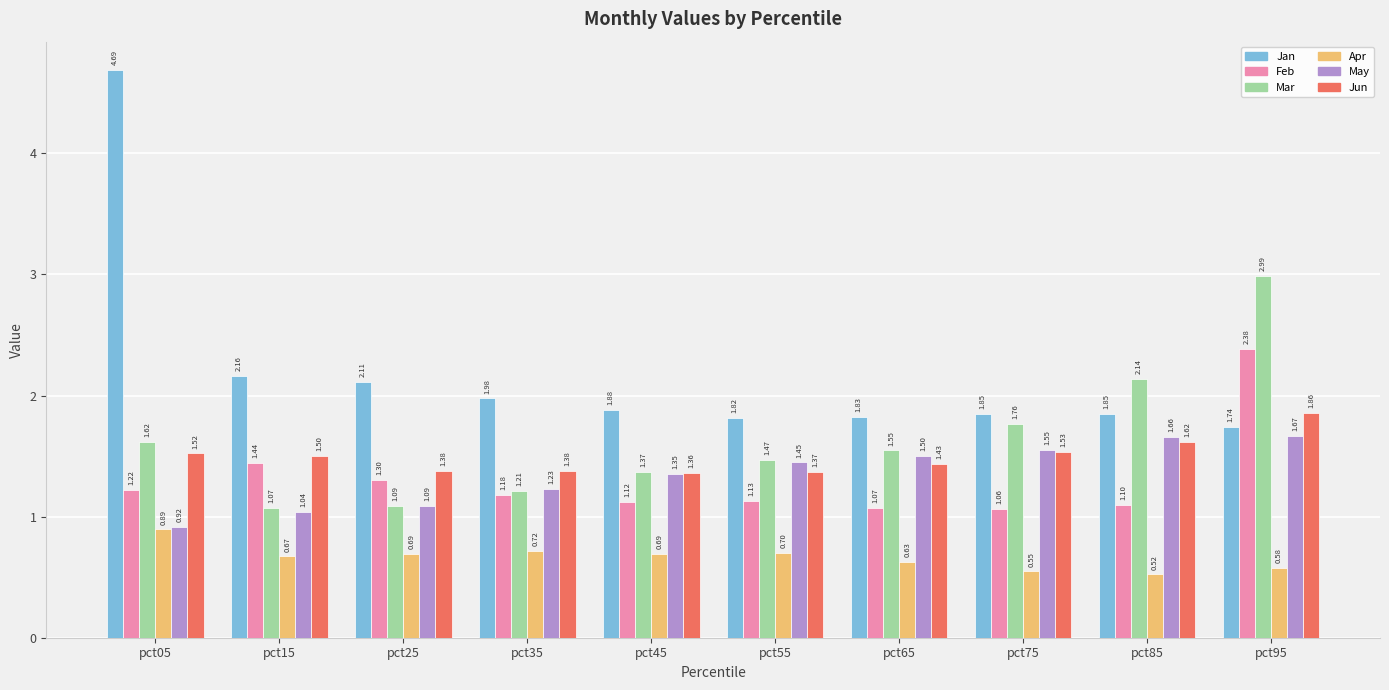

What is the average value of the Apr series?

0.7